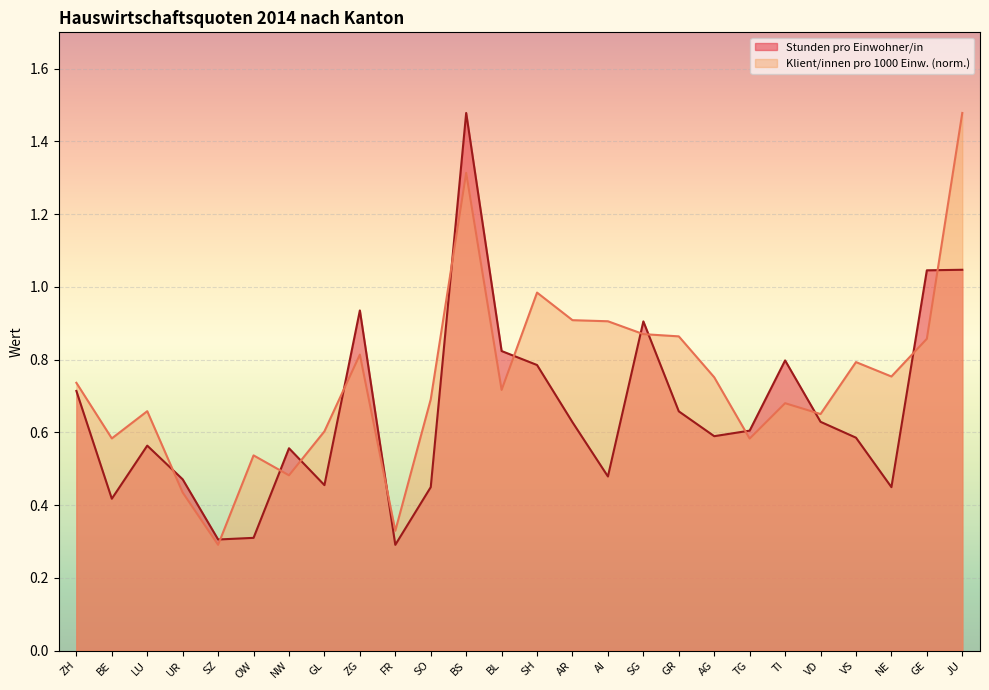

List the series in order of their peak value, lowest first.

Stunden pro Einwohner/in, Klient/innen pro 1000 Einw.